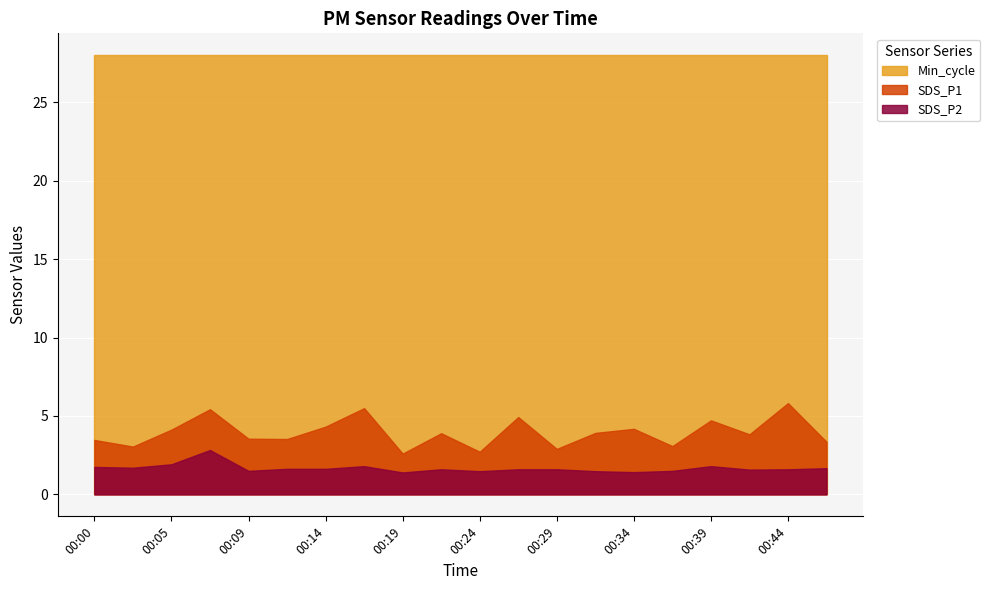

True or false: SDS_P1 and SDS_P2 intersect in this chart.

False